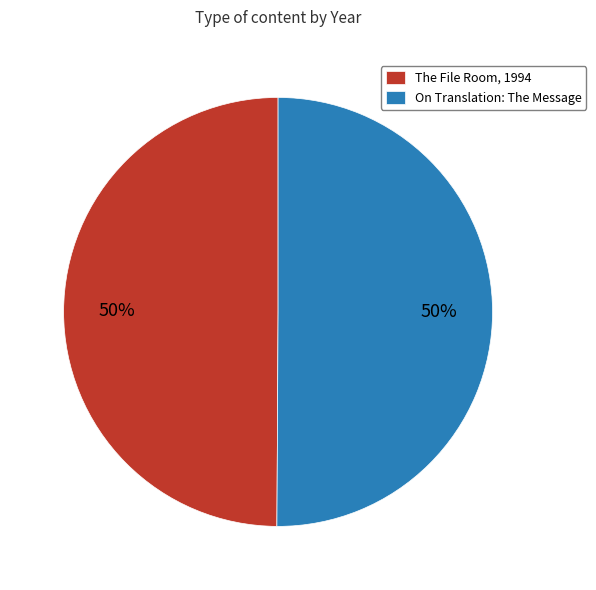

Combined, do On Translation: The Message and The File Room, 1994 account for over 50%?

Yes